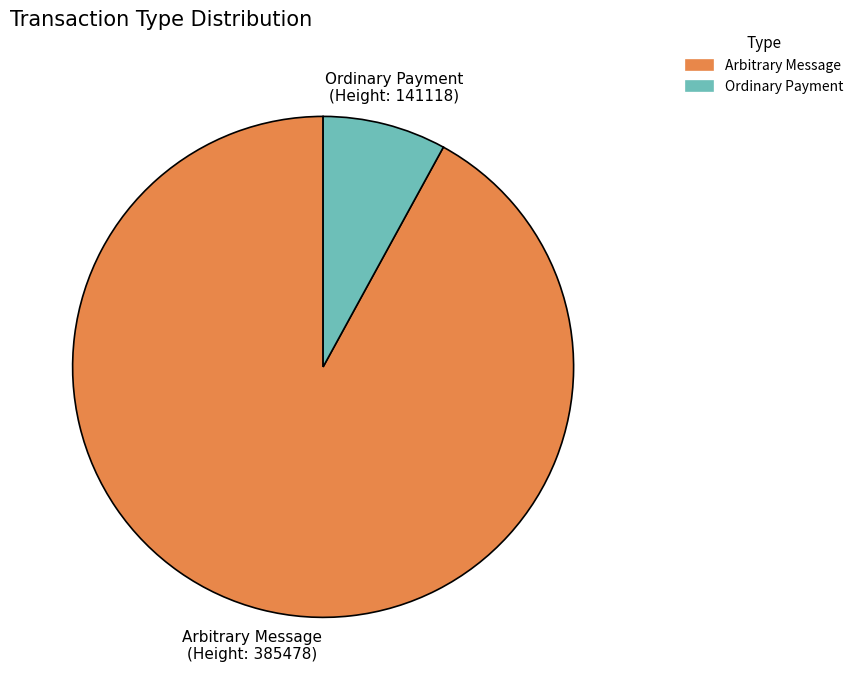

The Arbitrary Message slice represents 83% of the pie. True or false?

False